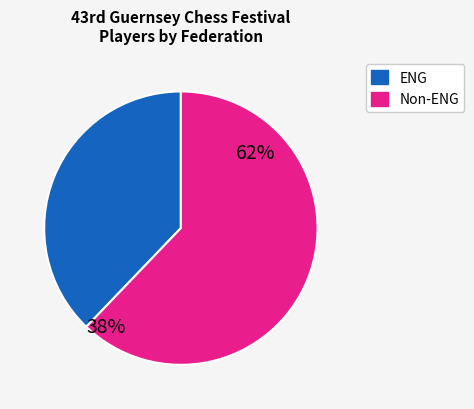

The NED slice represents 12% of the pie. True or false?

False